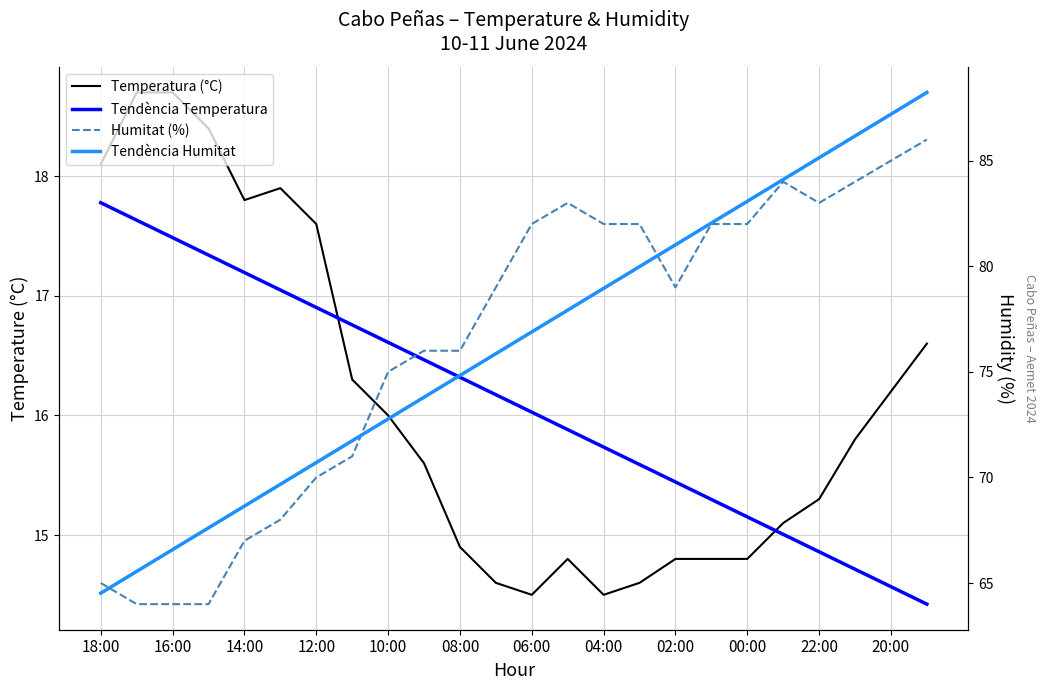

At which label does Humitat (%) reach its peak?

23